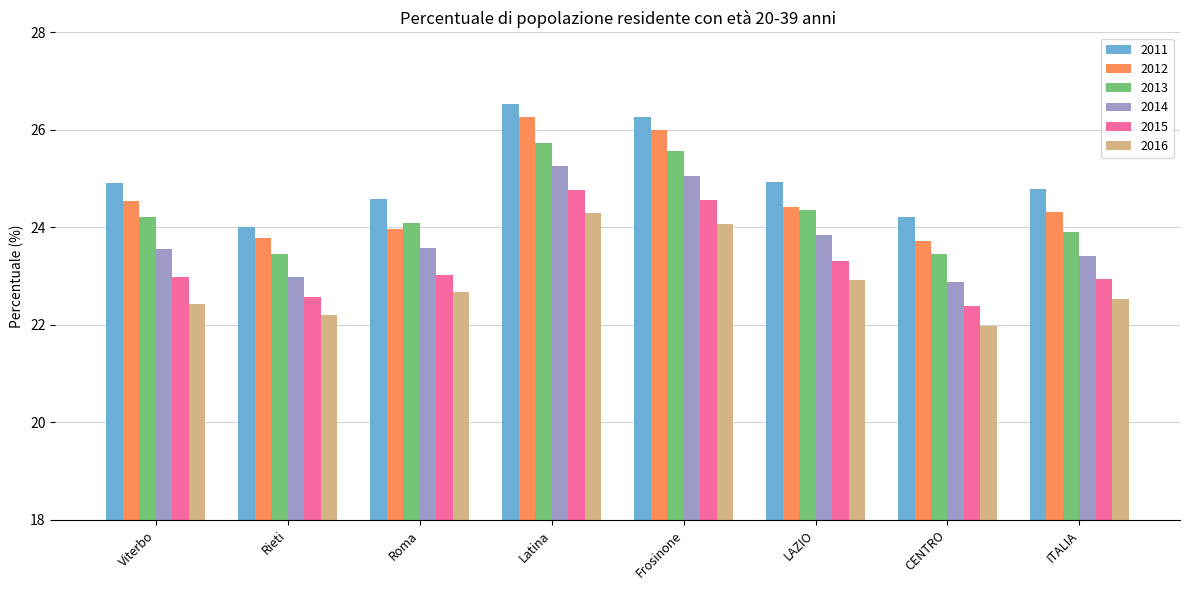

Which label corresponds to the largest value in the chart?

Latina